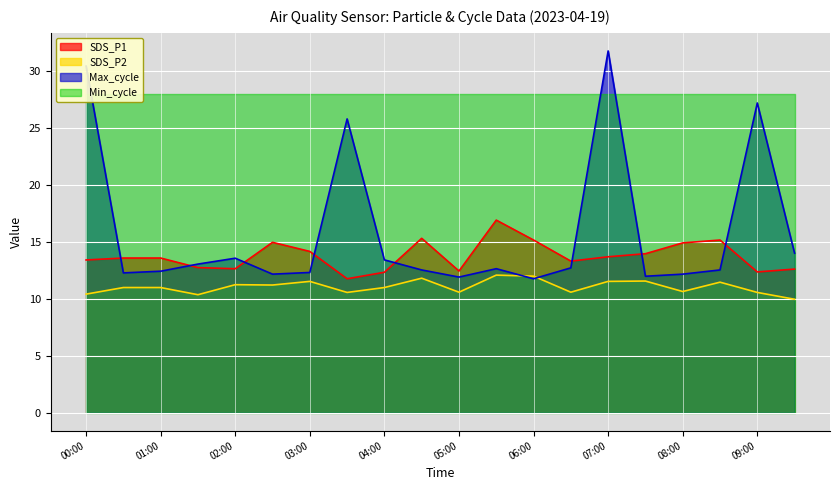

What is the highest value of the SDS_P2 series?

12.1